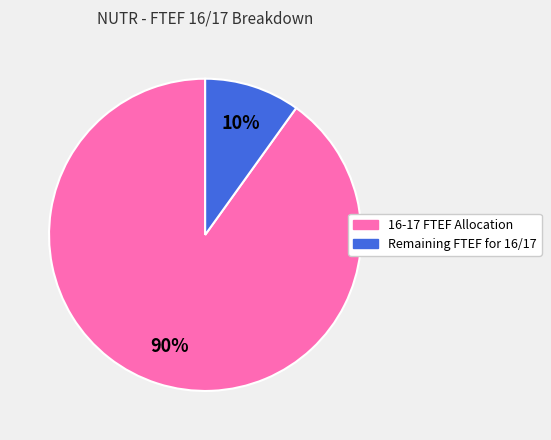

Which slice represents more than half of the pie?

16-17 FTEF Allocation